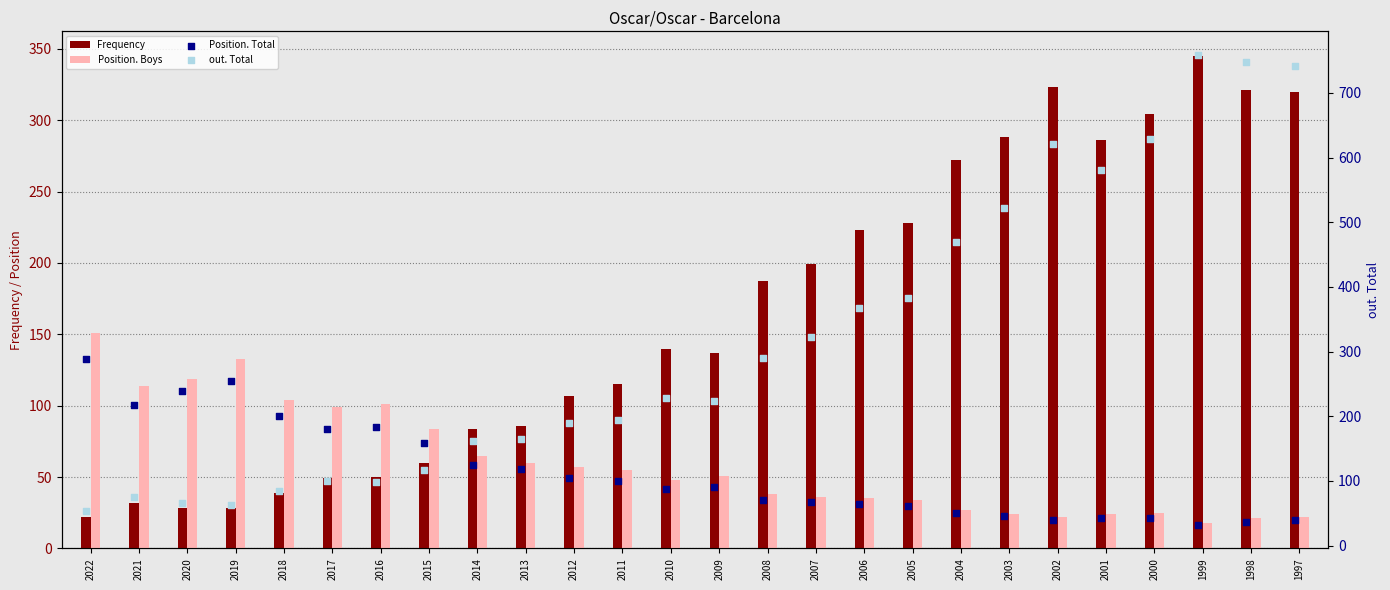

At which category is the sum across all series the highest?

1999